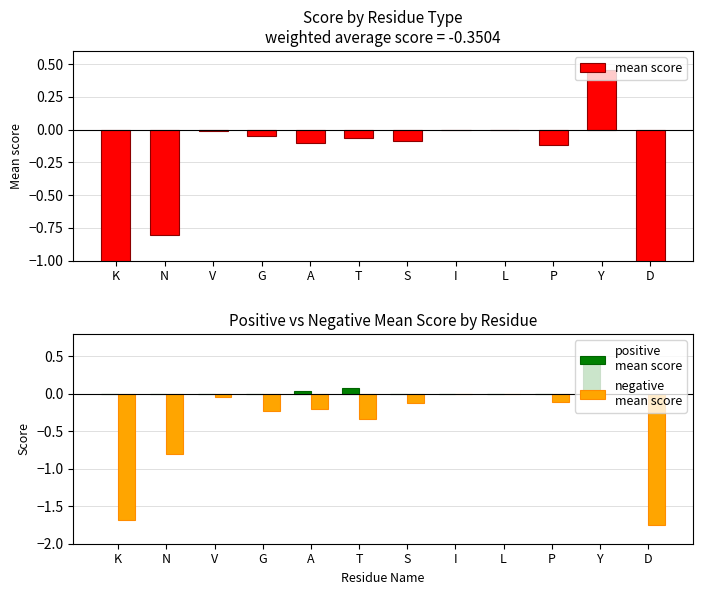

The value of mean score at V is -0.0. True or false?

True